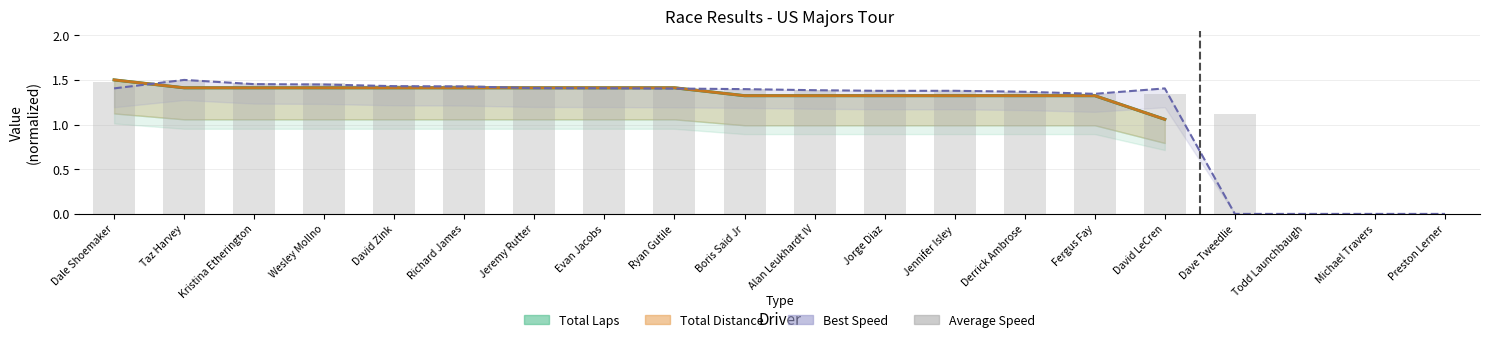

Which label corresponds to the smallest value in the chart?

Todd Launchbaugh